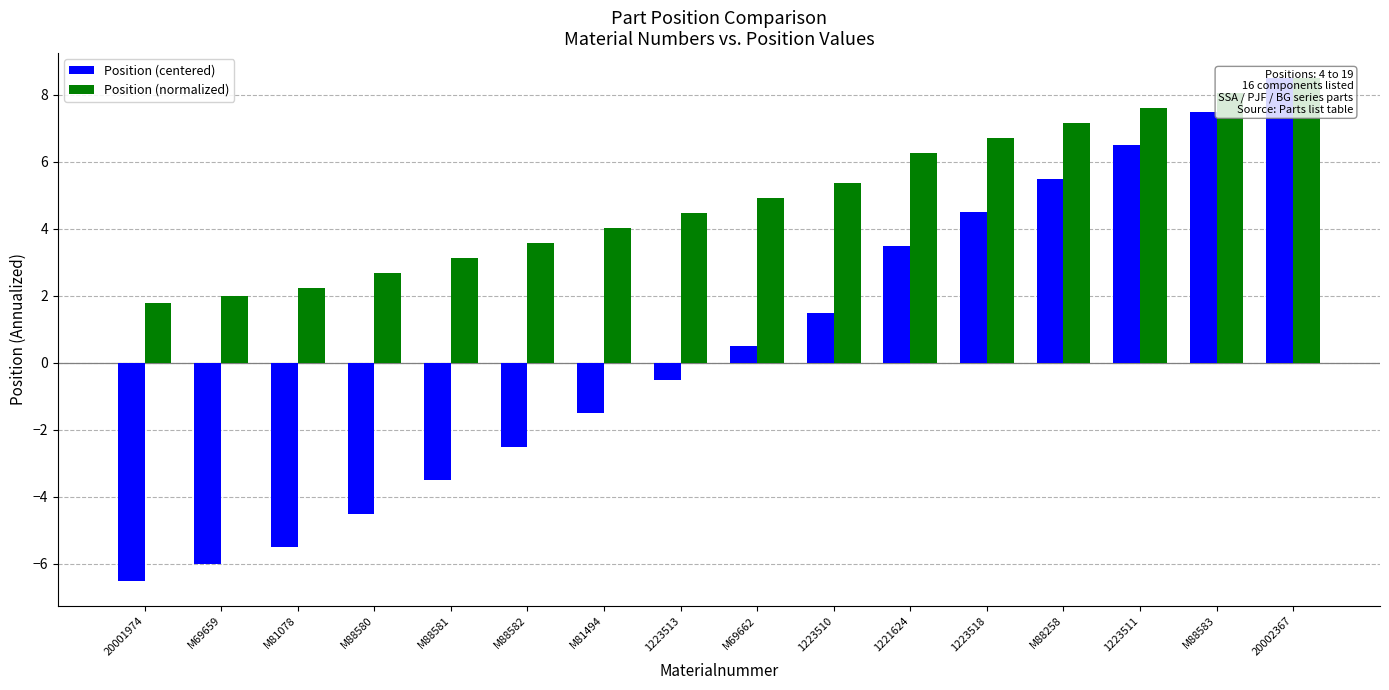

What is the sum of the Position (normalized) values at 1223518 and M88583?

14.8